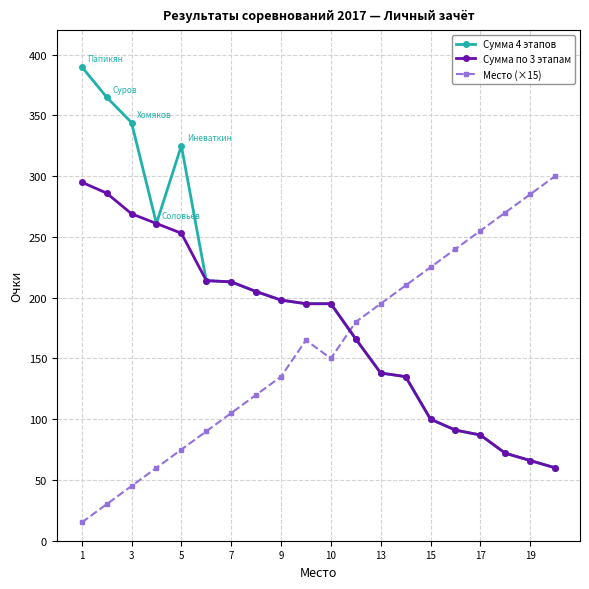

Which series ends up on top after the final intersection of Место (×15) and Сумма 4 этапов?

Место (×15)